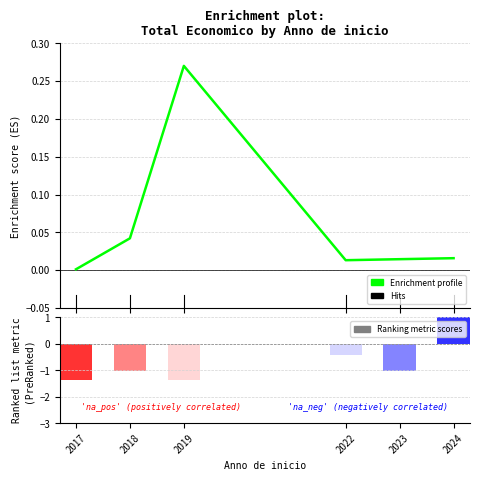

At which label is the value closest to 0?

2017